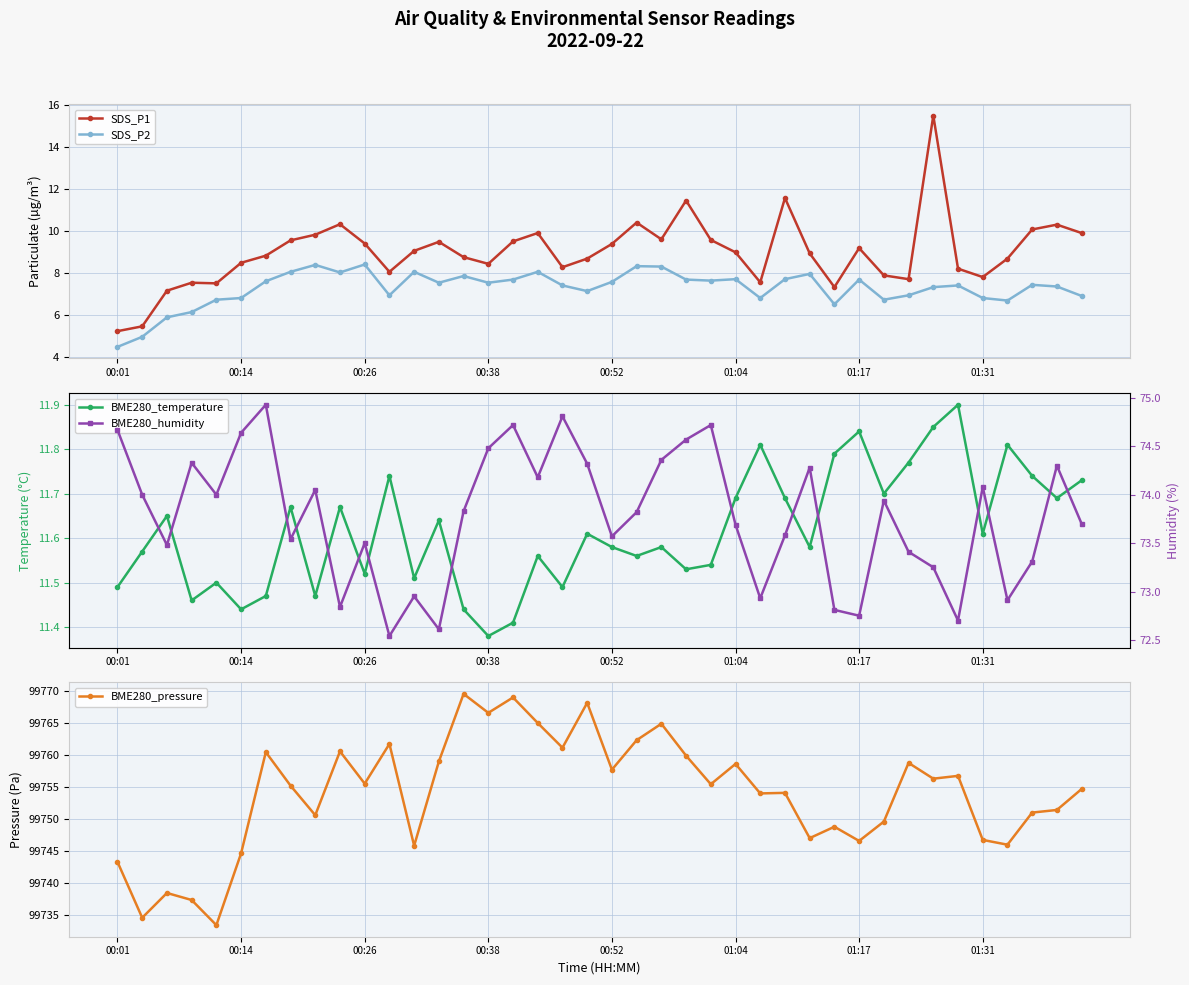

True or false: SDS_P2 and SDS_P1 cross at least once.

False